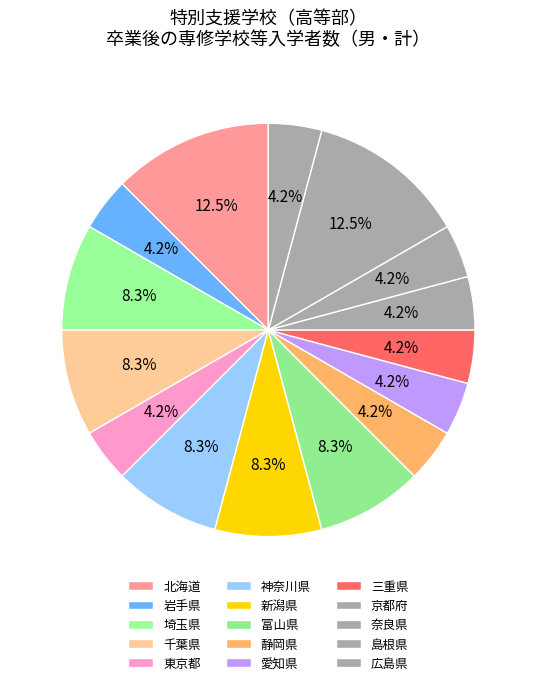

Is there any slice that represents more than half of the pie?

No